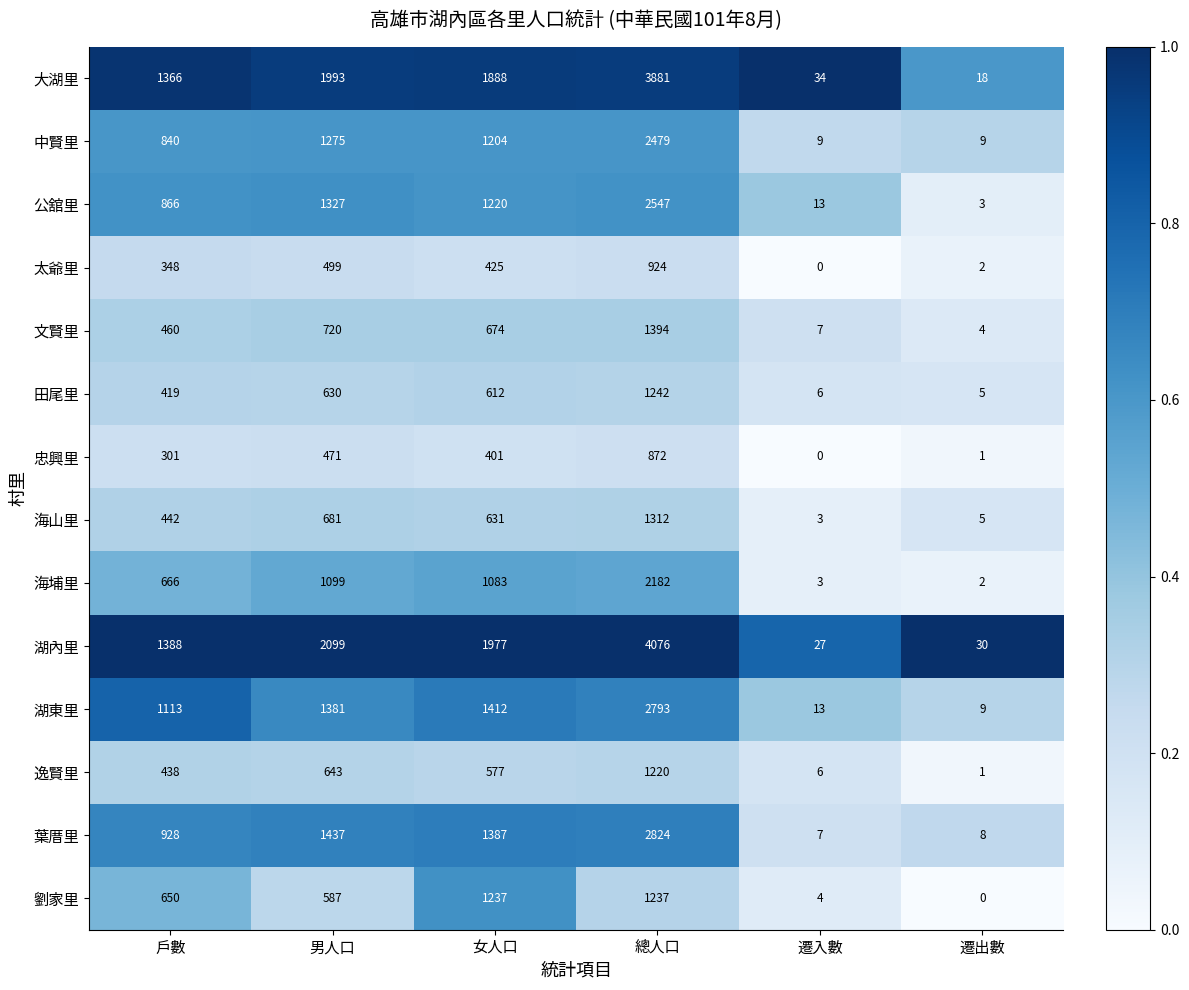

What is the total value across all series at 男人口?

14842